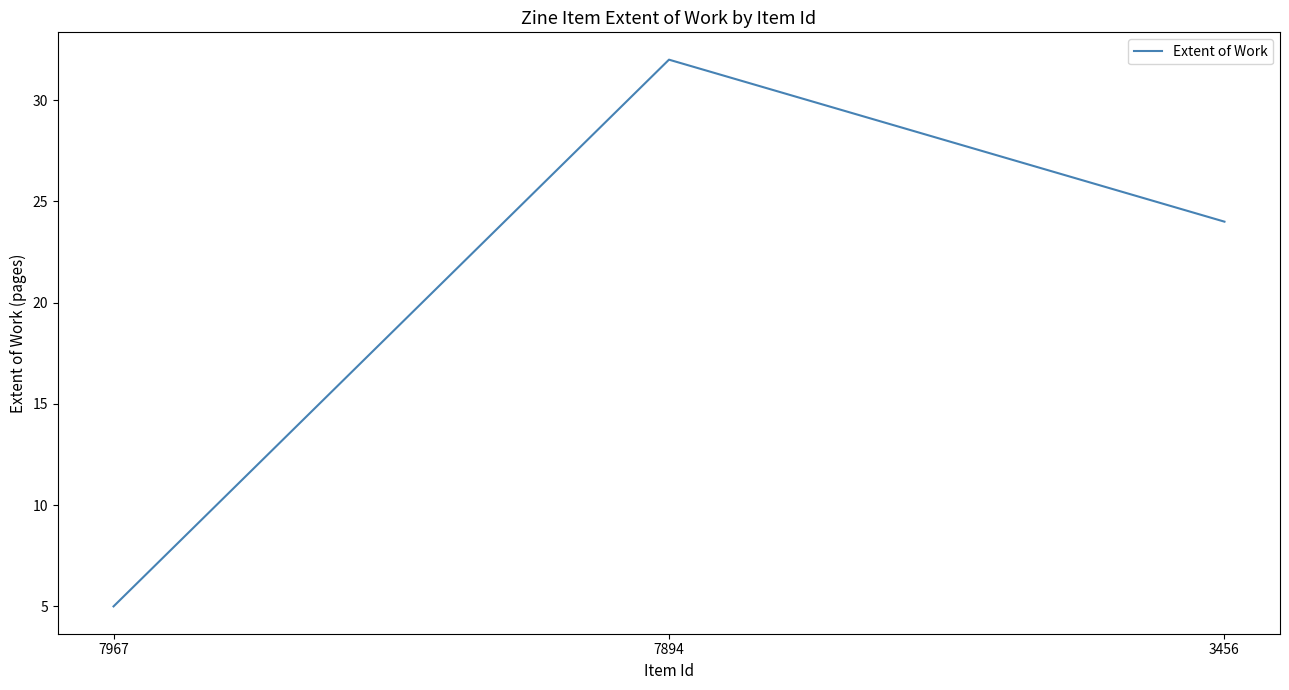

At which label does the data first exceed 24?

7894